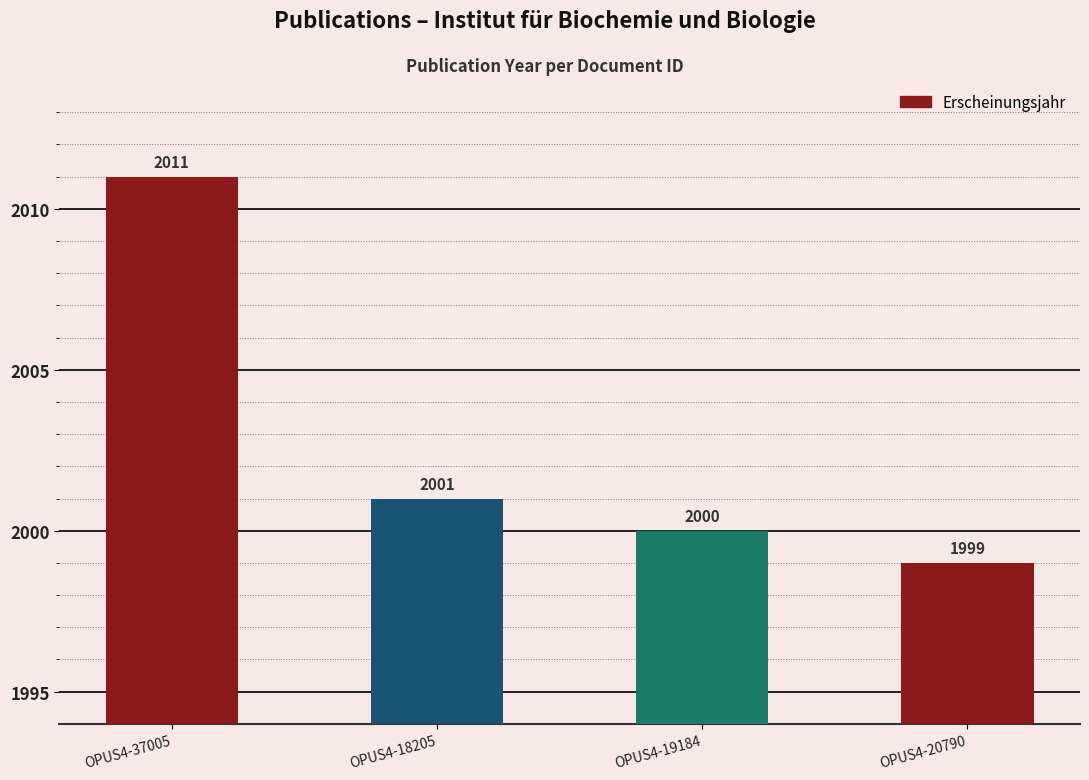

Reading left to right, what are all the values shown in this chart?

2011	2001	2000	1999